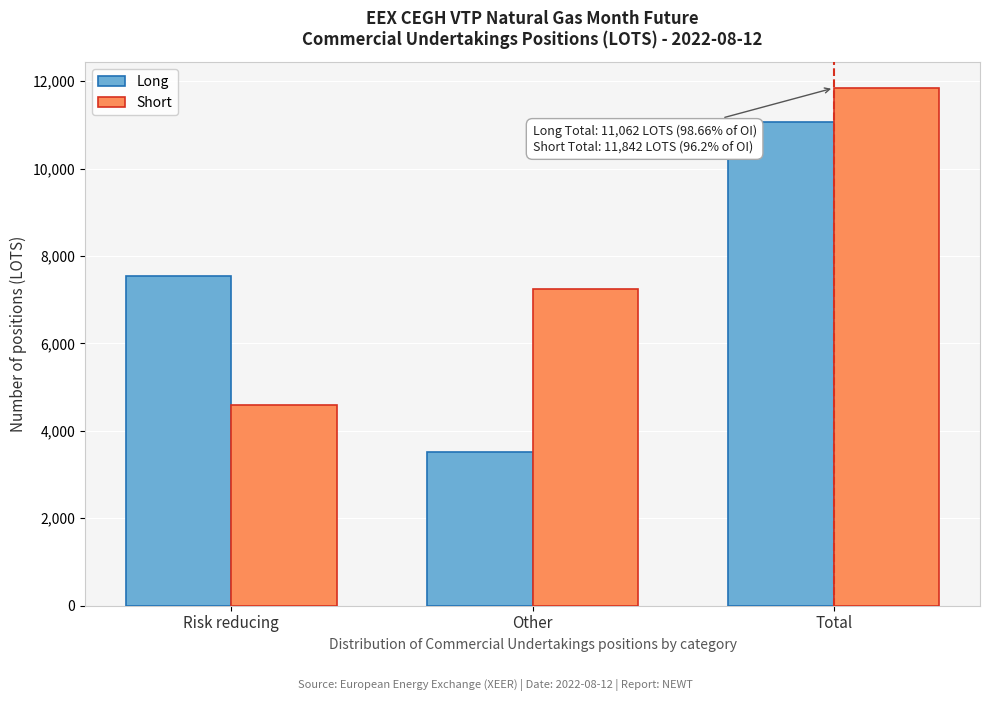

Reading left to right, list all the values displayed in this chart.

Long: Risk reducing=7537	Other=3525	Total=11062
Short: Risk reducing=4599	Other=7243	Total=11842